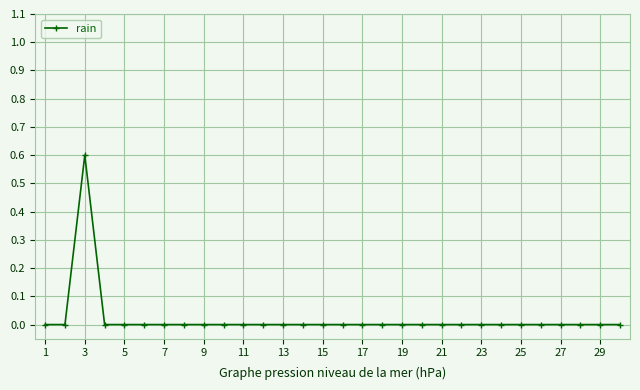

How many series are shown in this chart?

1